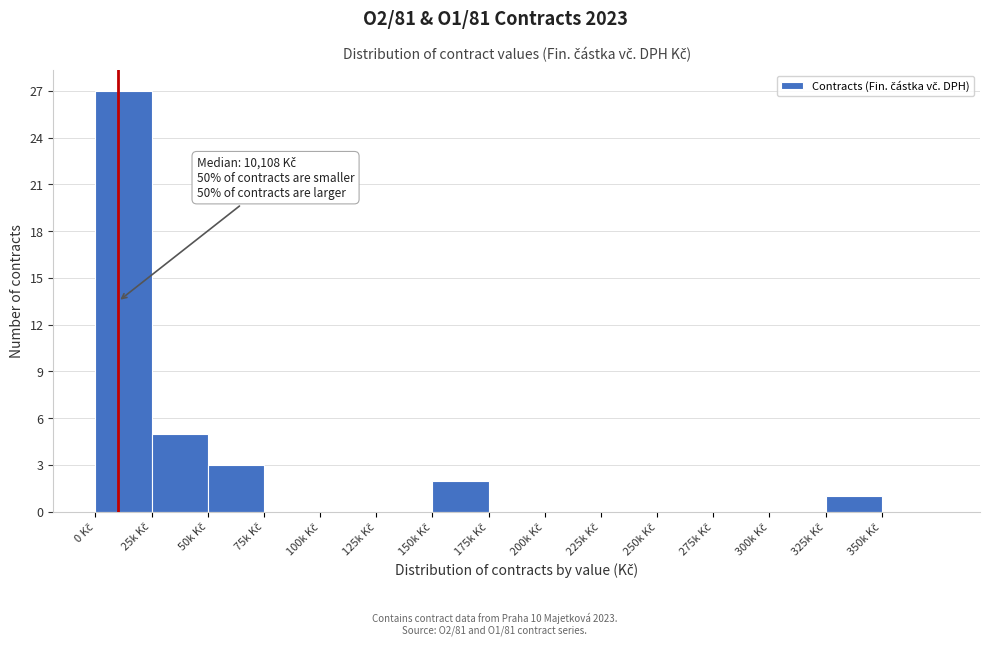

What is the greatest value displayed?

27